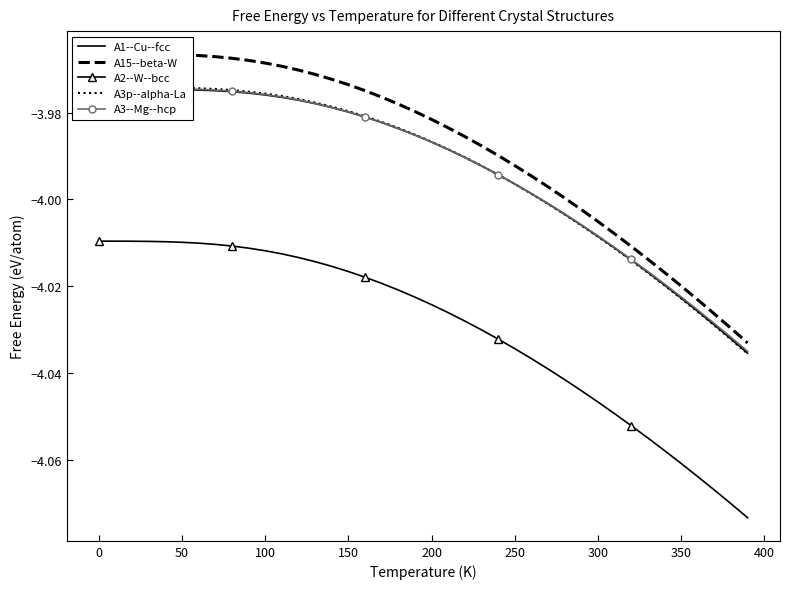

In A3--Mg--hcp, how many points are higher than both neighbors (excluding endpoints)?

1